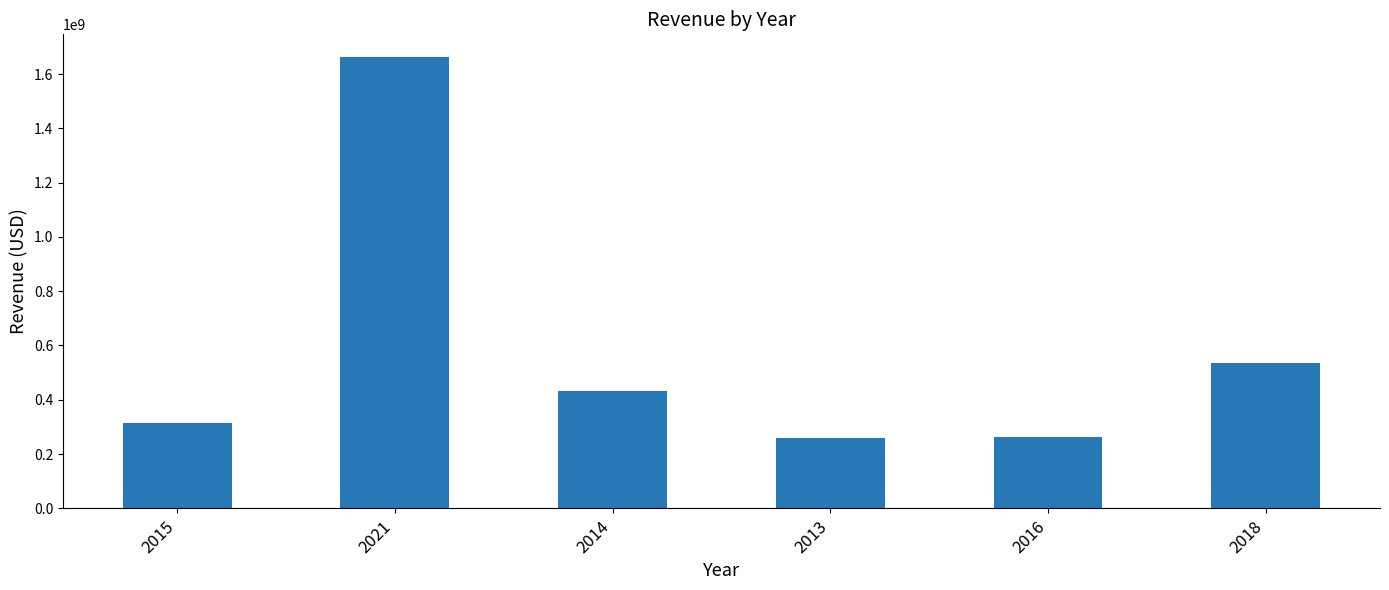

What is the sum of the values at 2016 and 2015?

580591000